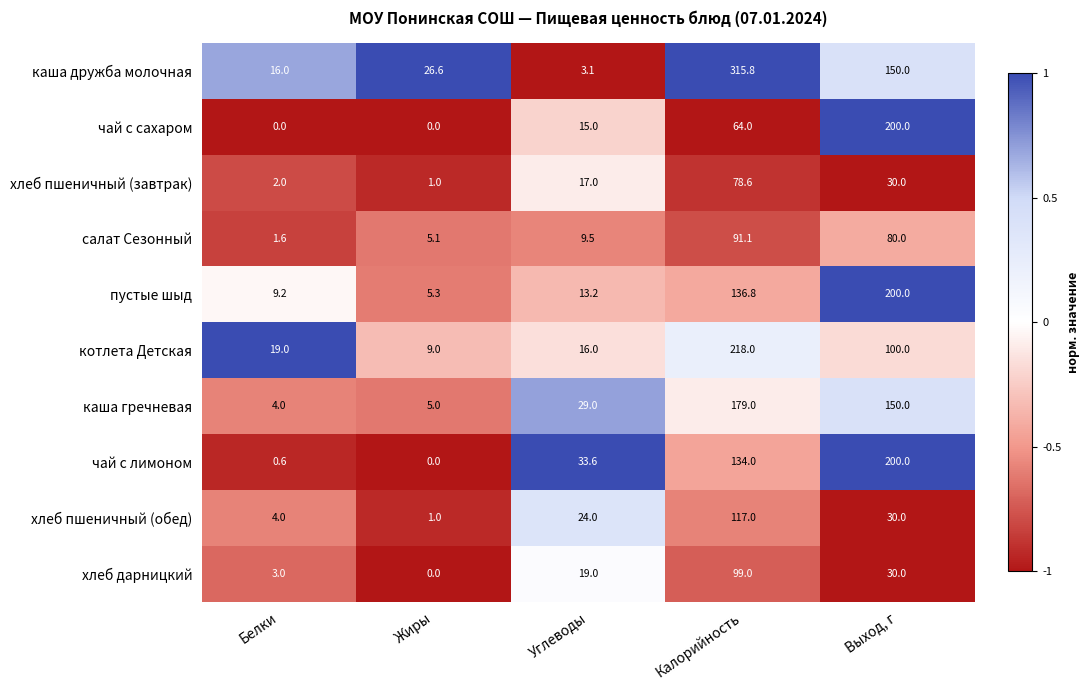

How many values in the хлеб пшеничный (обед) series are below 24?

2